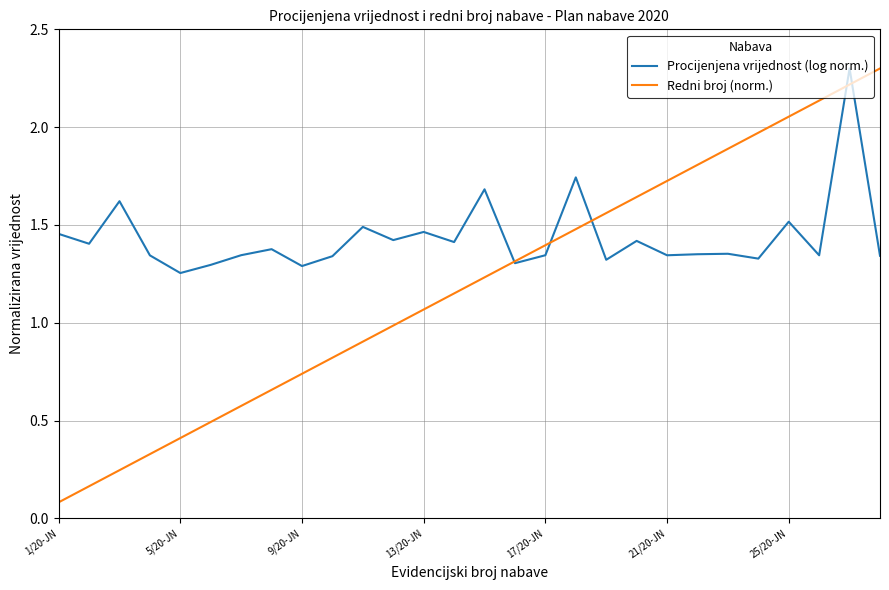

Rank the series by their average value, from lowest to highest.

Redni broj (norm.), Procijenjena vrijednost (log norm.)